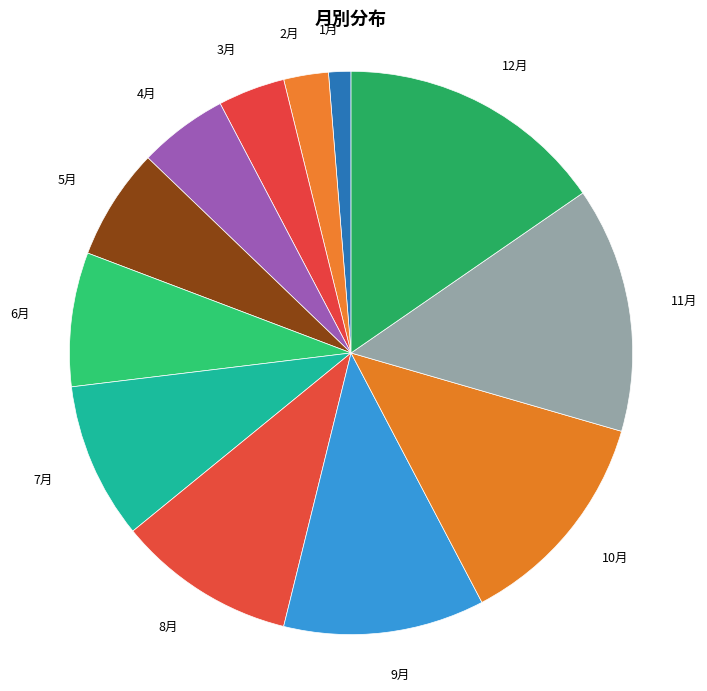

What is the largest slice in the pie chart?

12月